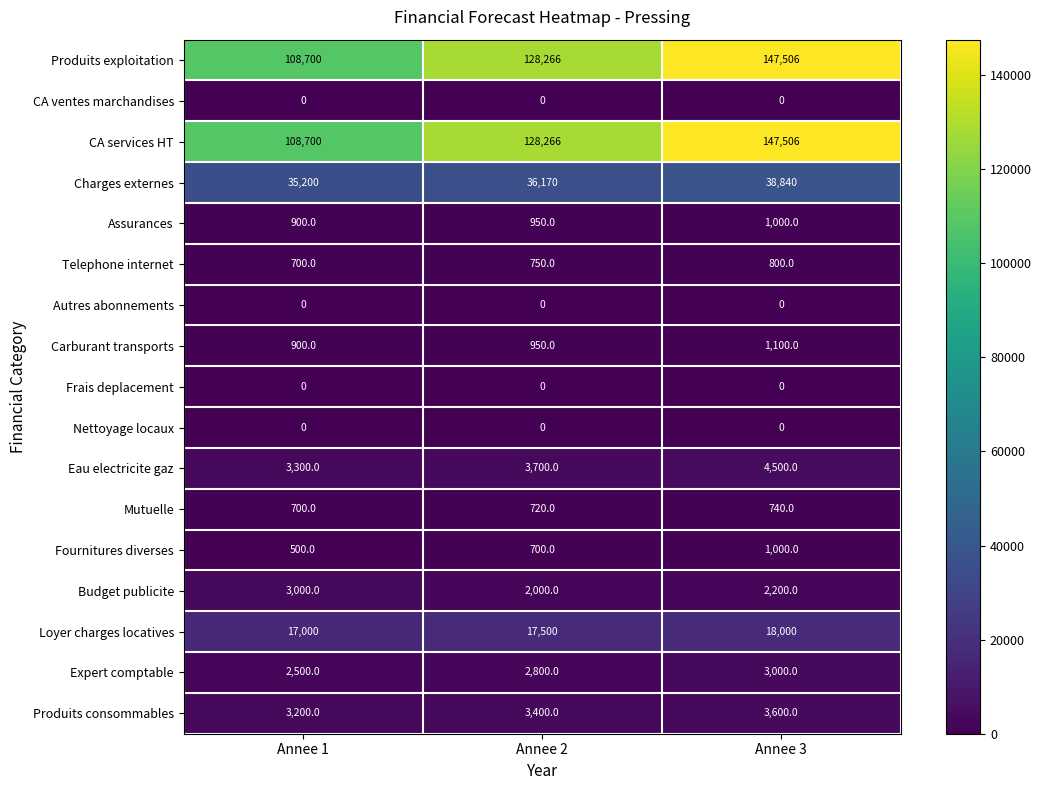

True or false: Mutuelle has a value of 147 at Annee 1.

False